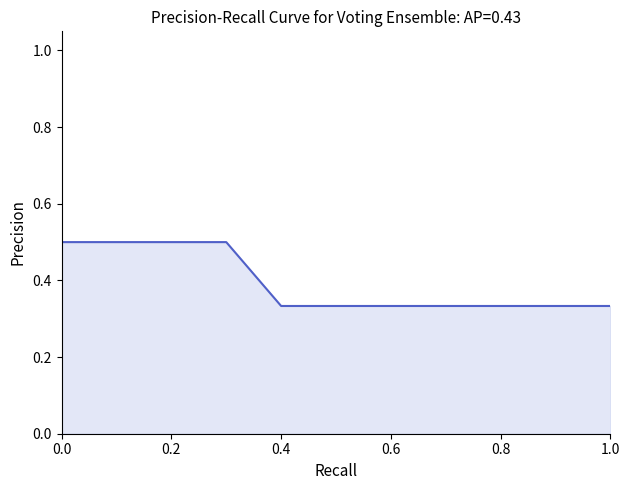

What is the label of the 10th point from the right?

0.8